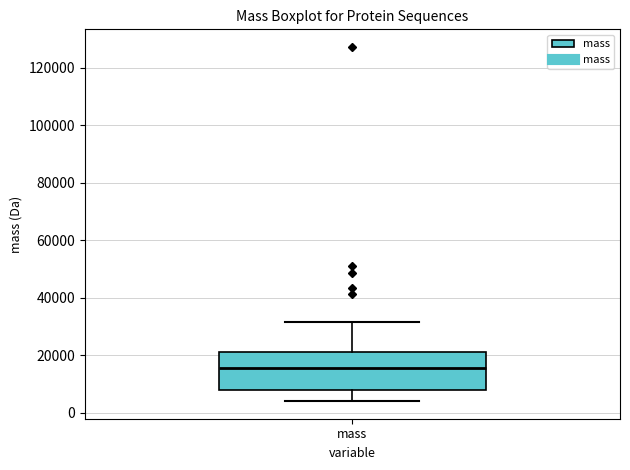

Read this box plot against the y-axis: the position of the median line, the range covered by the box, and the ends of both whiskers. The values are not printed on the chart, so give them approximately, as read against the axis.

median 16000, box 8000 to 22000, whiskers 4000 to 32000